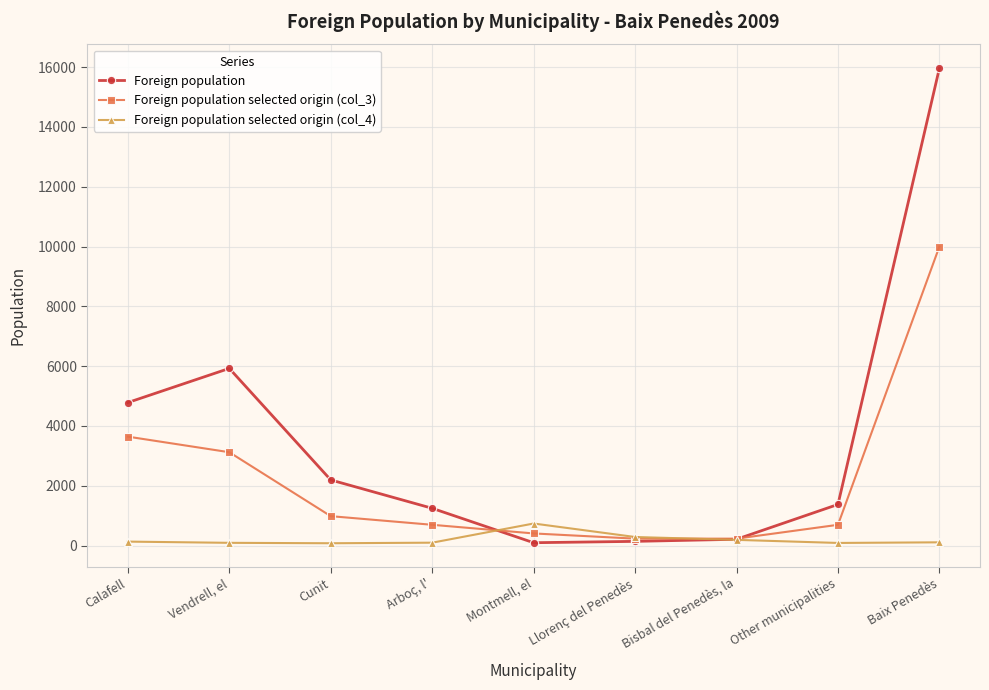

List the labels in order of Foreign population value, largest first.

Baix Penedès, Vendrell, el, Calafell, Cunit, Other municipalities, Arboç, l', Bisbal del Penedès, la, Llorenç del Penedès, Montmell, el